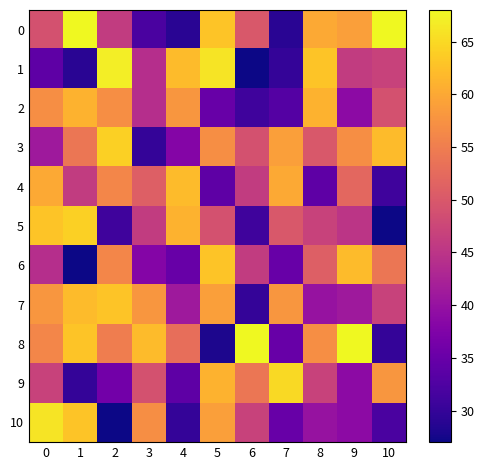

Reading left to right, transcribe all the data shown in this chart.

0: 0=49	1=68	2=46	3=32	4=29	5=63	6=50	7=29	8=60	9=59	10=68
1: 0=34	1=29	2=67	3=44	4=62	5=66	6=27	7=30	8=63	9=46	10=47
2: 0=57	1=61	2=57	3=44	4=58	5=35	6=31	7=33	8=61	9=39	10=49
3: 0=41	1=54	2=64	3=30	4=38	5=57	6=49	7=59	8=50	9=57	10=62
4: 0=60	1=46	2=56	3=51	4=62	5=34	6=46	7=60	8=34	9=52	10=31
5: 0=63	1=64	2=31	3=46	4=61	5=49	6=31	7=50	8=47	9=45	10=27
6: 0=44	1=27	2=56	3=38	4=35	5=63	6=46	7=35	8=51	9=62	10=54
7: 0=58	1=62	2=63	3=58	4=41	5=59	6=30	7=58	8=40	9=41	10=47
8: 0=56	1=63	2=55	3=62	4=53	5=28	6=68	7=35	8=57	9=68	10=30
9: 0=47	1=30	2=36	3=49	4=34	5=61	6=54	7=65	8=47	9=39	10=58
10: 0=66	1=63	2=27	3=57	4=30	5=59	6=47	7=35	8=40	9=39	10=32